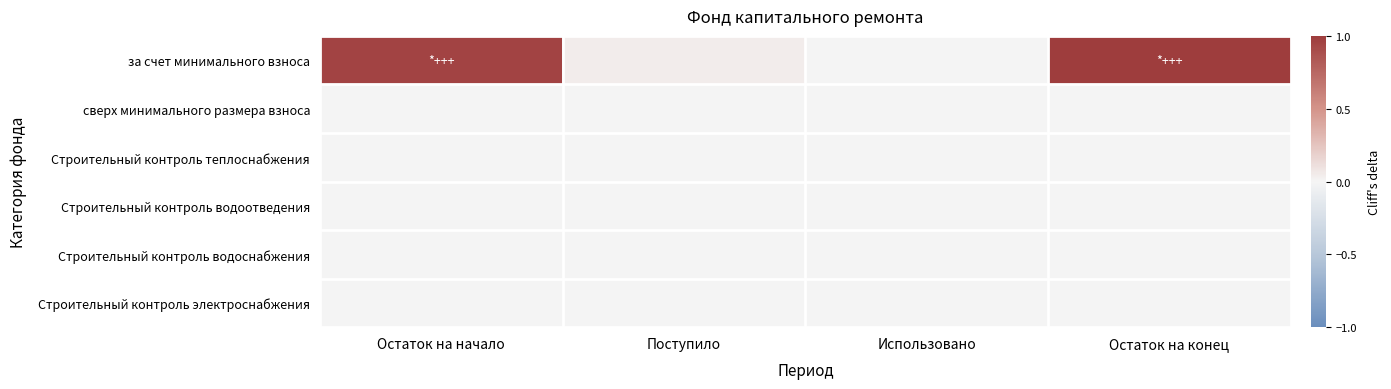

At how many categories does at least one series exceed 0?

3